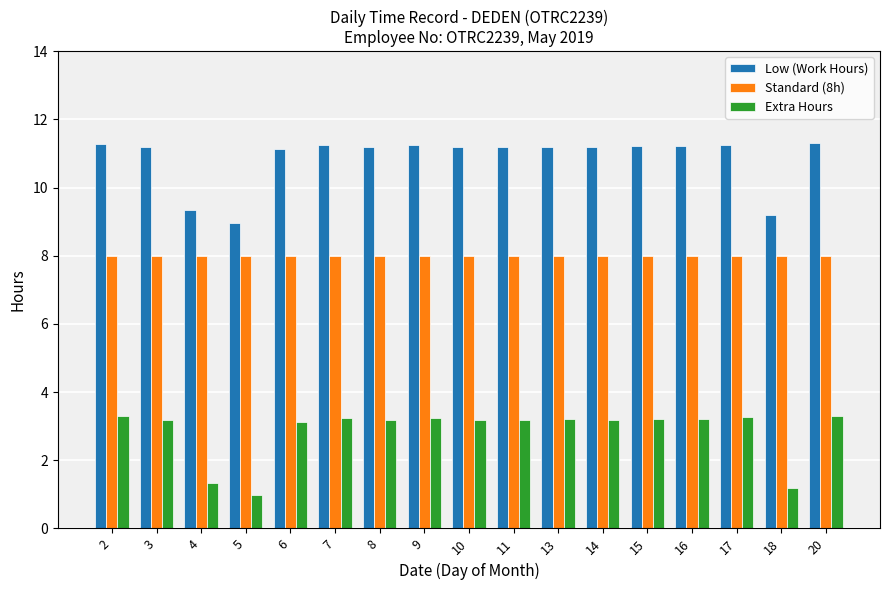

What is the value of the Low (Work Hours) bar at the 14th from the left?

11.2